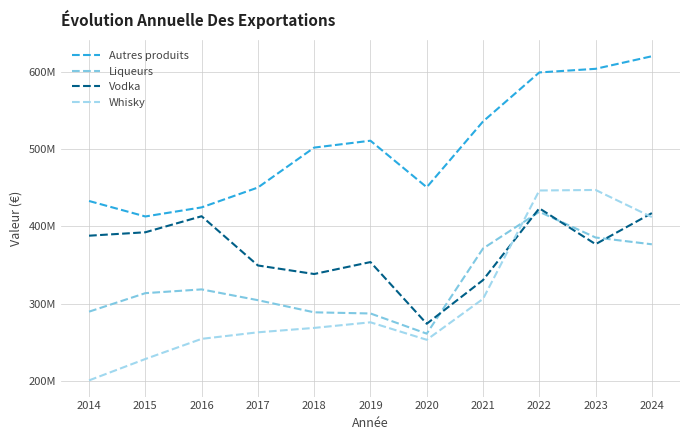

Which series has the widest spread of values?

Whisky